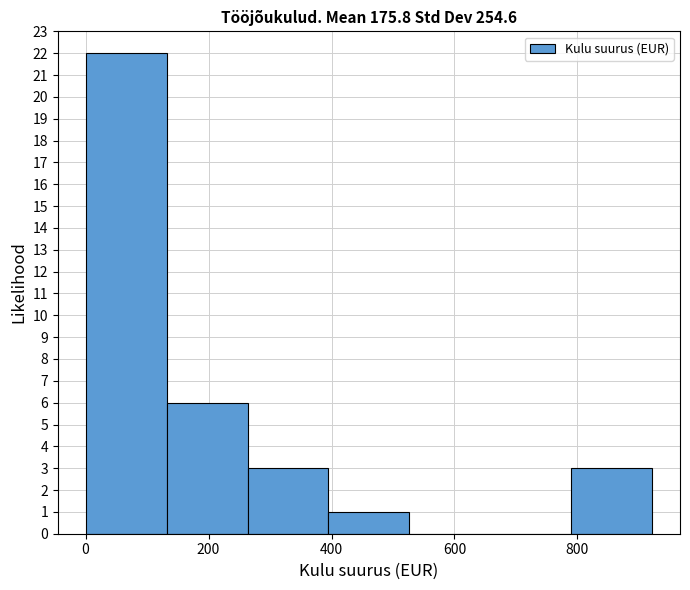

Reading left to right, list every bar in this chart as the range it spans on the x-axis followed by its height. Neither the bar edges nor the heights are printed on the chart, so give them approximately, as read against the axes.

0 to 140: 22
140 to 260: 6
260 to 400: 3
400 to 520: 1
520 to 660: 0
660 to 780: 0
780 to 920: 3